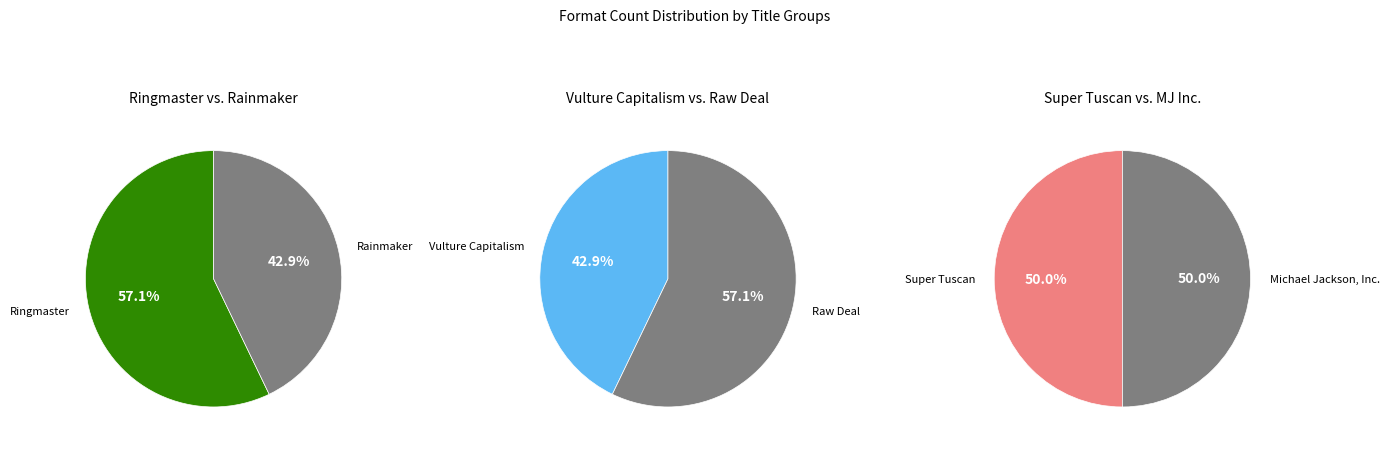

How many slices are in this pie chart?

6